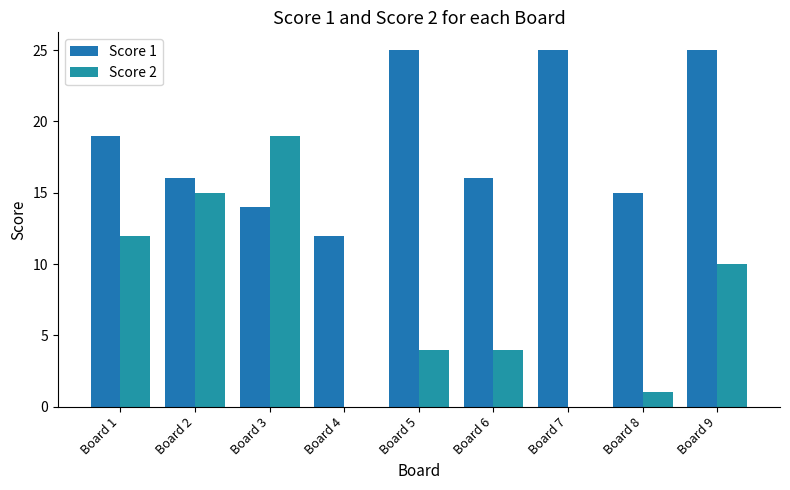

Count the number of data series in this chart.

2